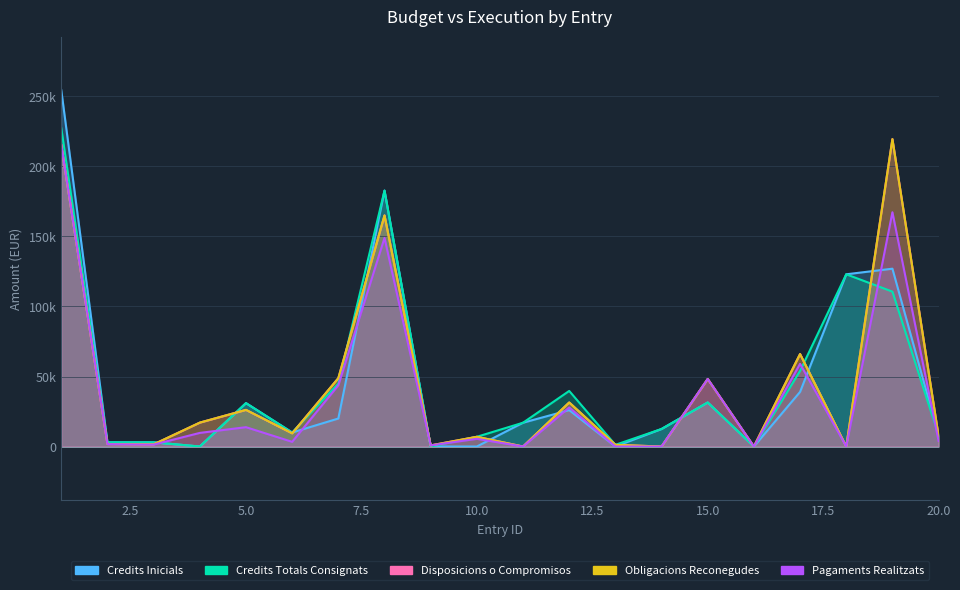

What is the spread (max minus min) of values at 20?

3998.7